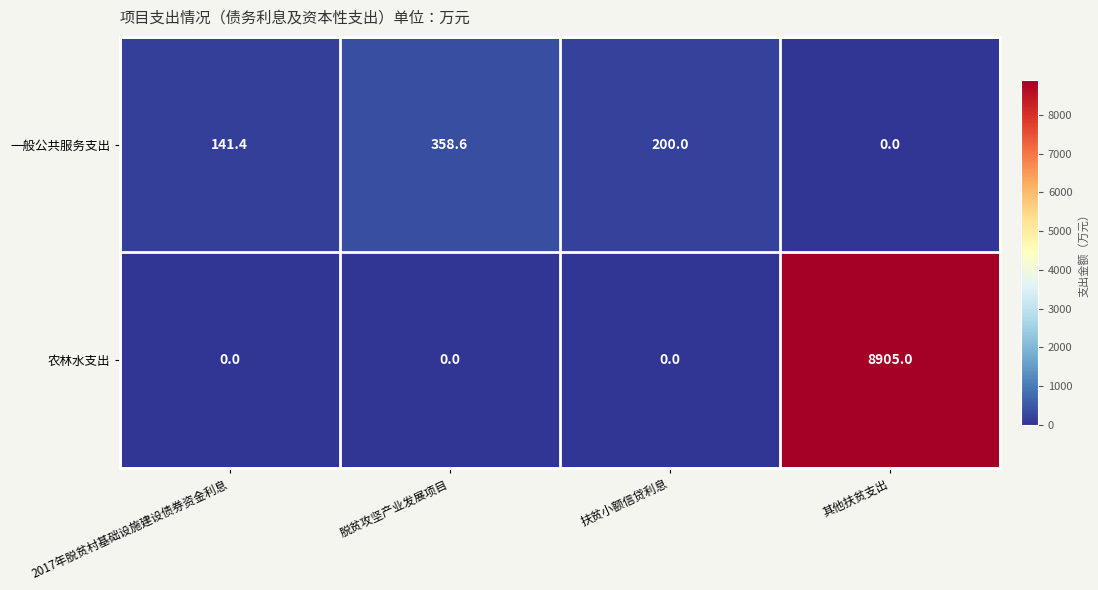

Reading left to right, list all the values displayed in this chart.

一般公共服务支出: 141.4	358.6	200.0	0.0
农林水支出: 0.0	0.0	0.0	8905.0